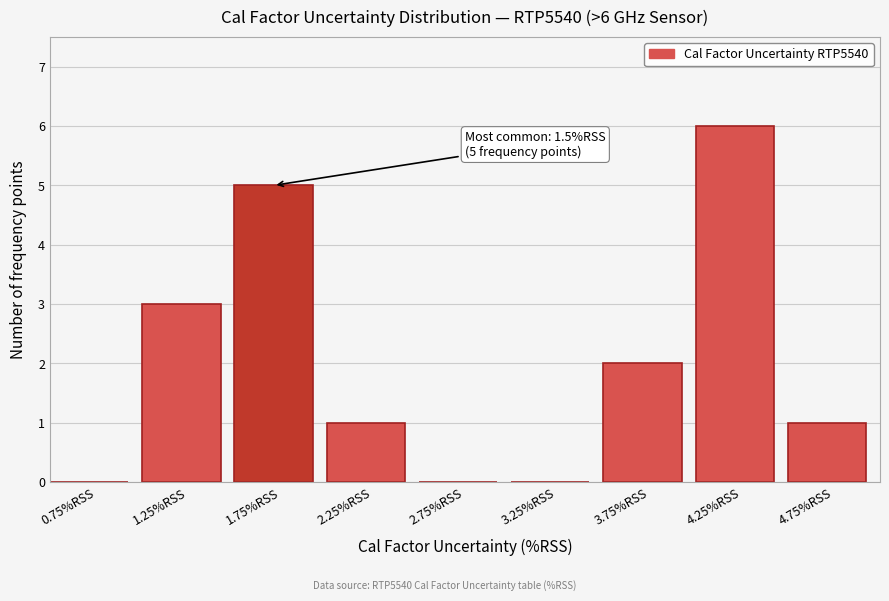

Which range on the x-axis has the tallest bar?

4.0 to 4.5